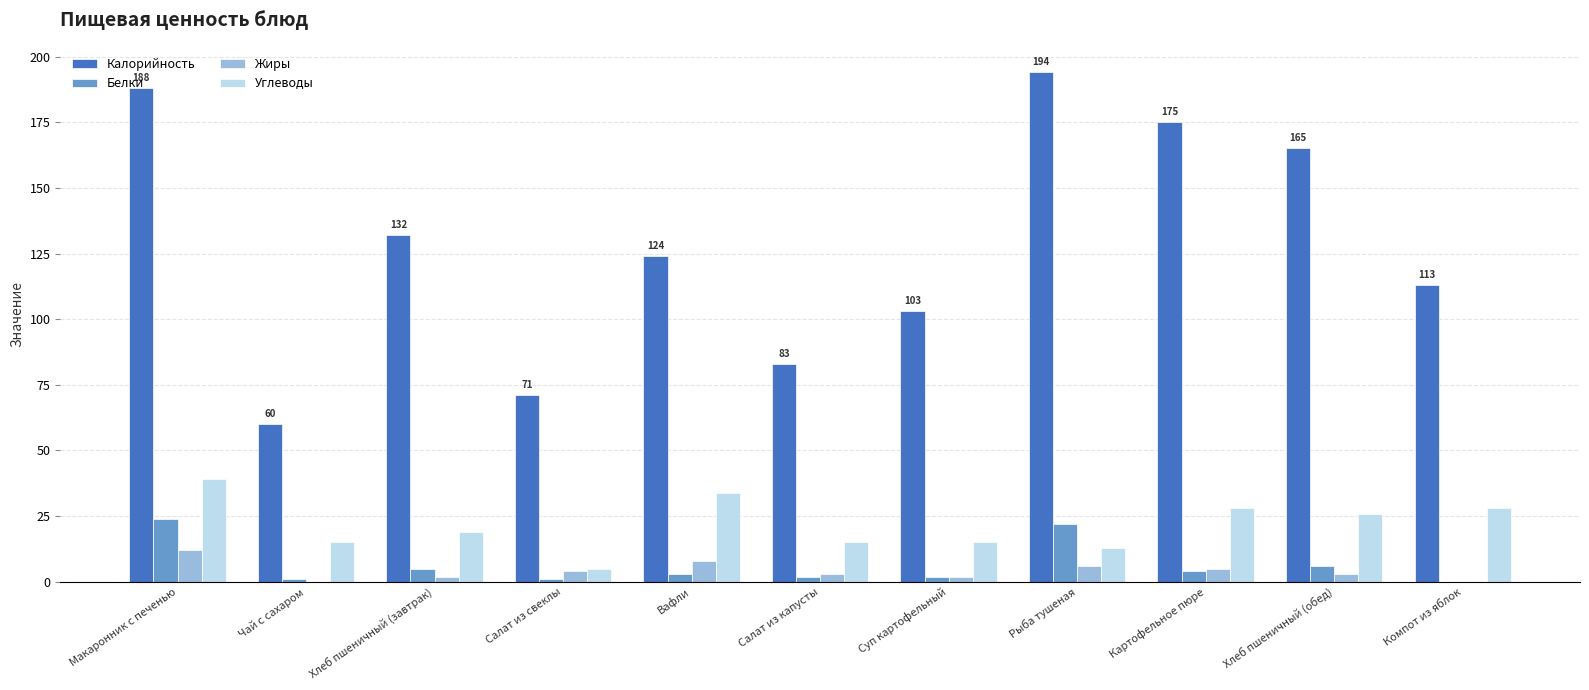

What is the maximum value for Калорийность?

194